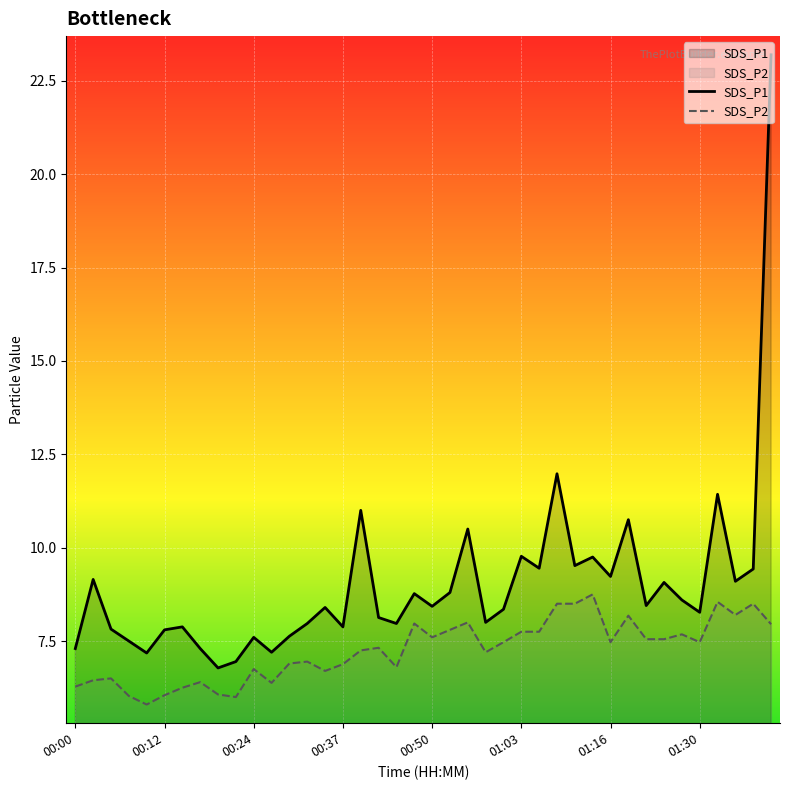

True or false: SDS_P1 and SDS_P2 cross at least once.

False